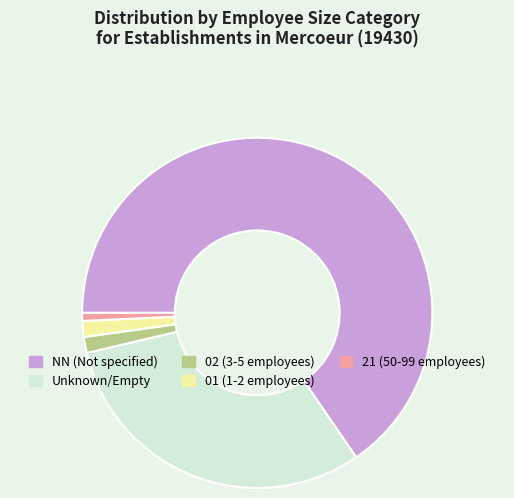

Is there any slice that represents more than half of the pie?

Yes